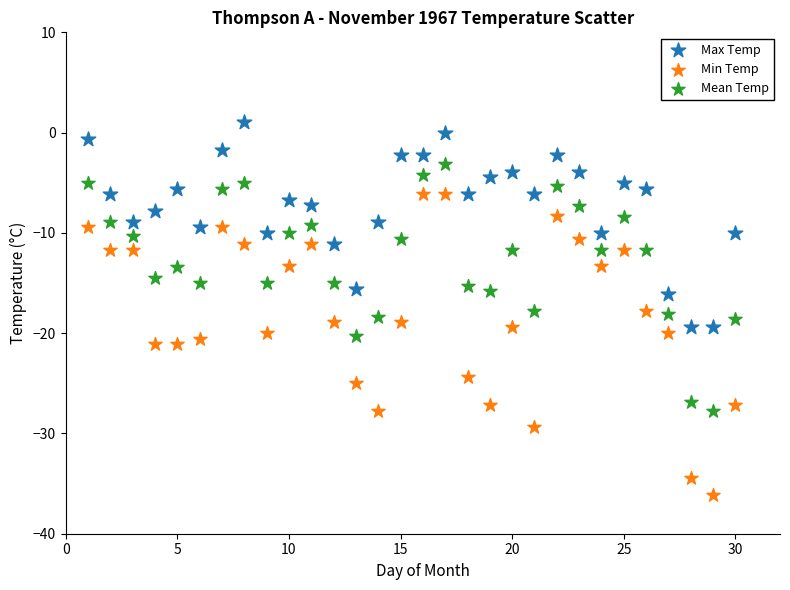

Which series has the widest spread of Y values?

Min Temp